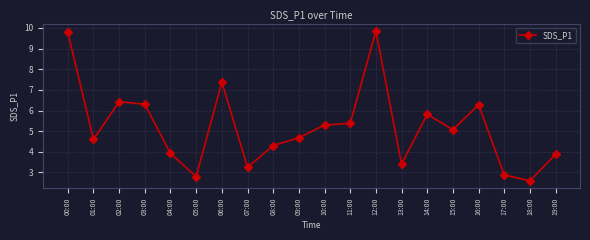

Which has a higher value, 00:00 or 11:00?

00:00